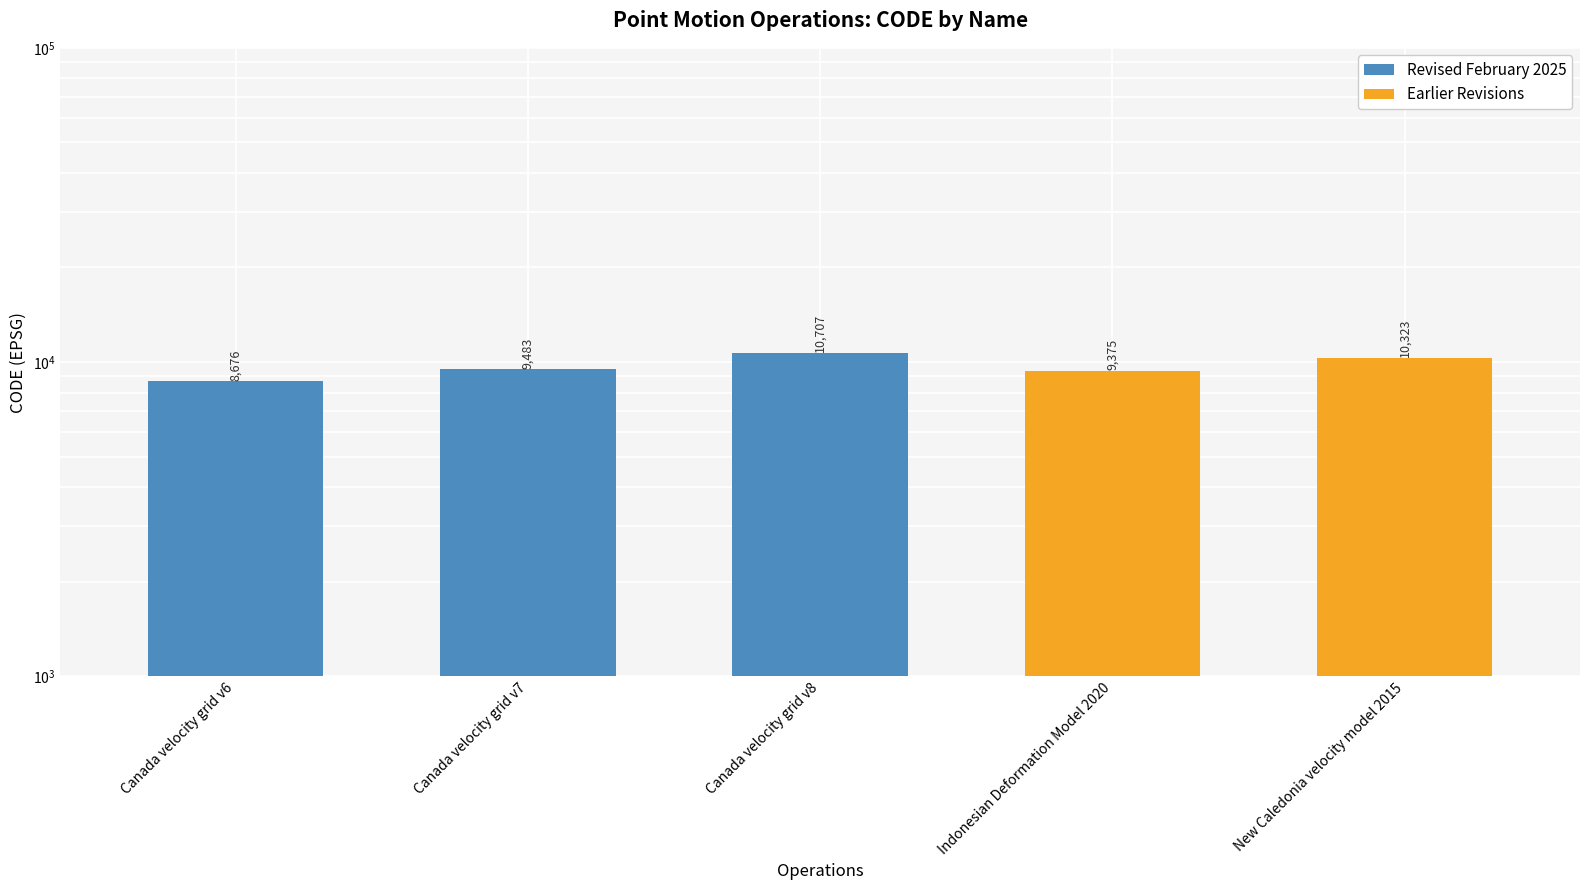

What is the minimum value shown in the chart?

8676